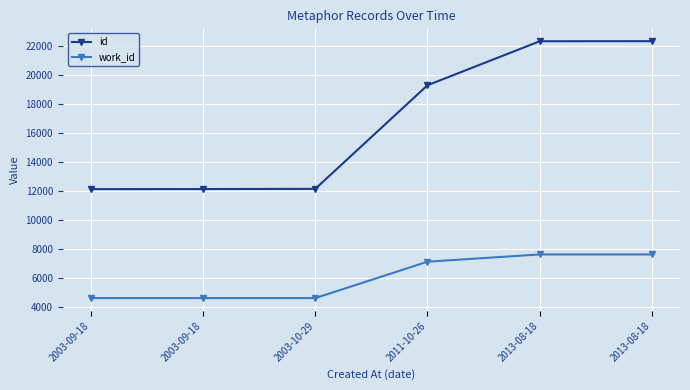

How many lines are shown in the chart?

2